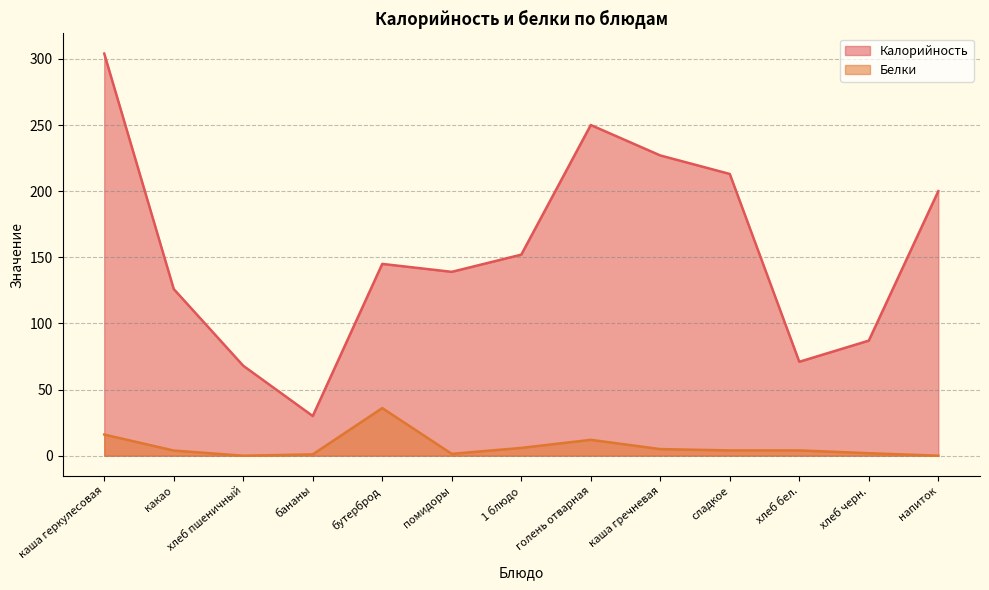

Does the chart display data point markers on the line(s)?

No